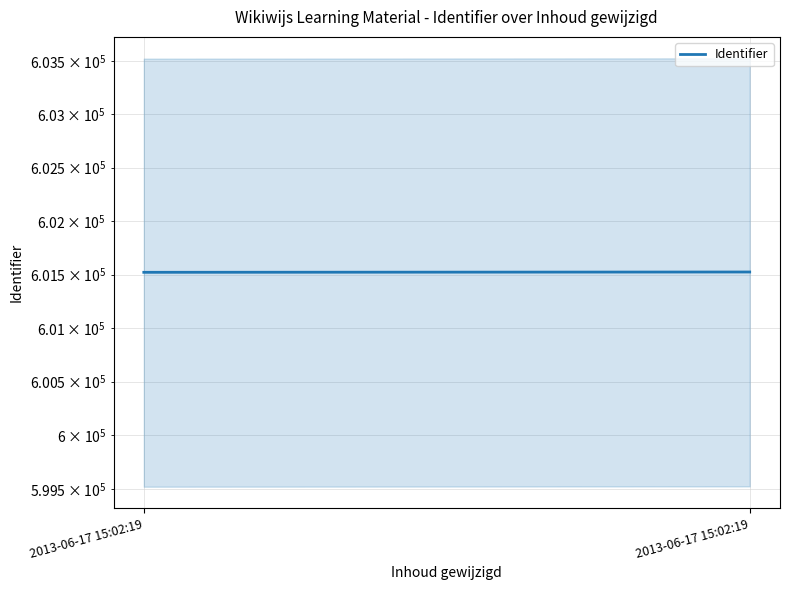

The chart shows a value of 601524 at 2013-06-17 15:02:19. True or false?

True